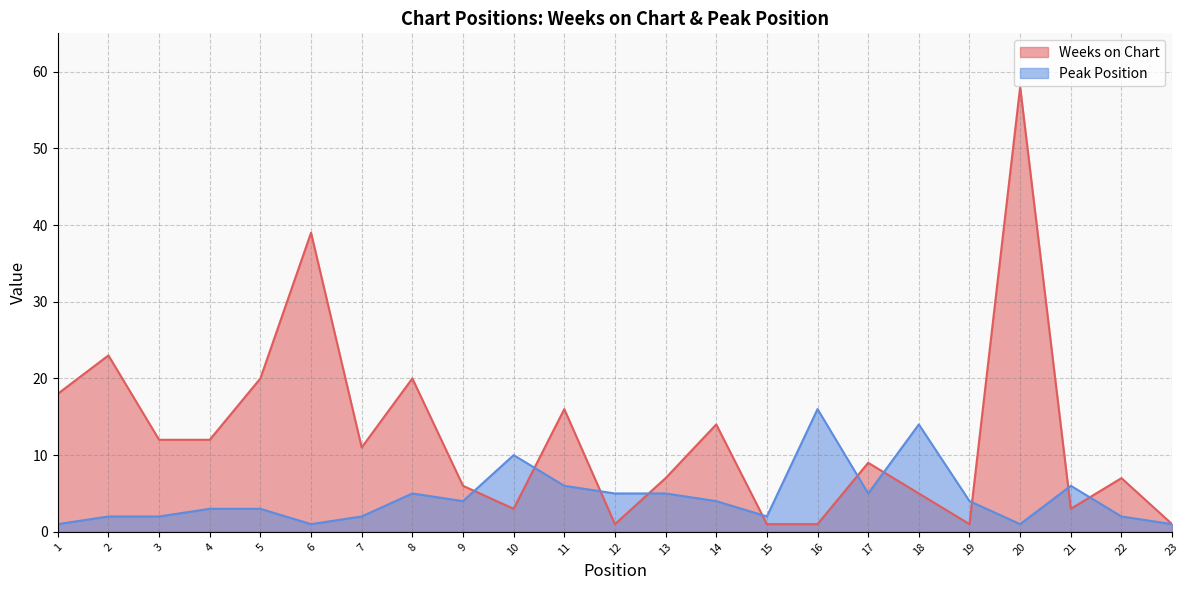

Where is Weeks on Chart nearest to the value 29?

2